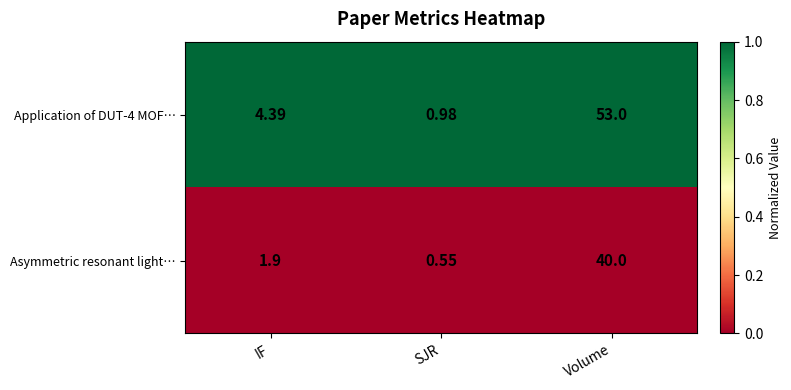

List the series in order of their peak value, lowest first.

Asymmetric resonant light…, Application of DUT-4 MOF…